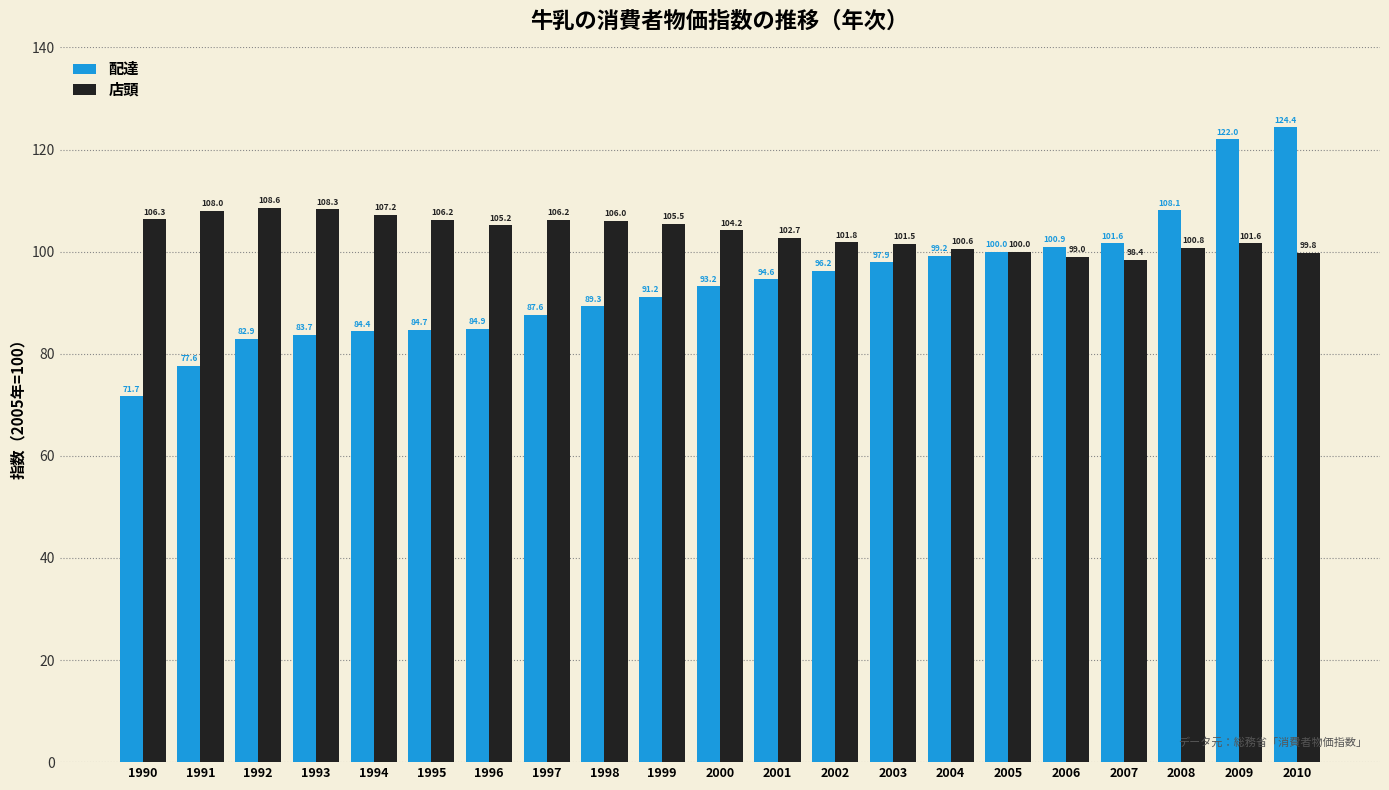

List the labels in order of 配達 value, smallest first.

1990, 1991, 1992, 1993, 1994, 1995, 1996, 1997, 1998, 1999, 2000, 2001, 2002, 2003, 2004, 2005, 2006, 2007, 2008, 2009, 2010